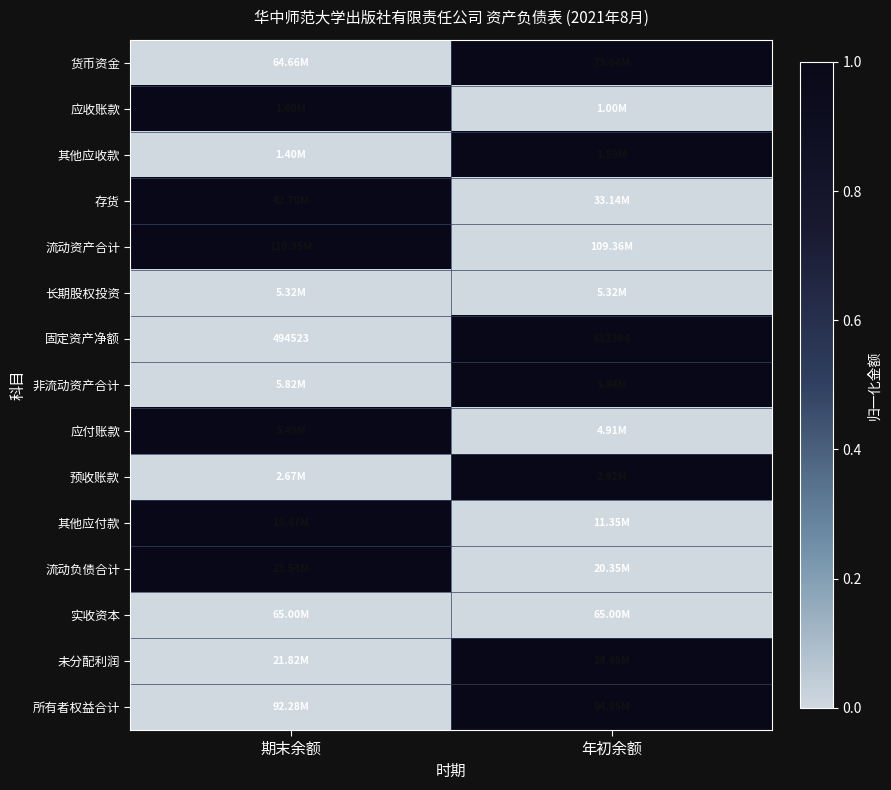

What is the total value across all series at 期末余额?

6